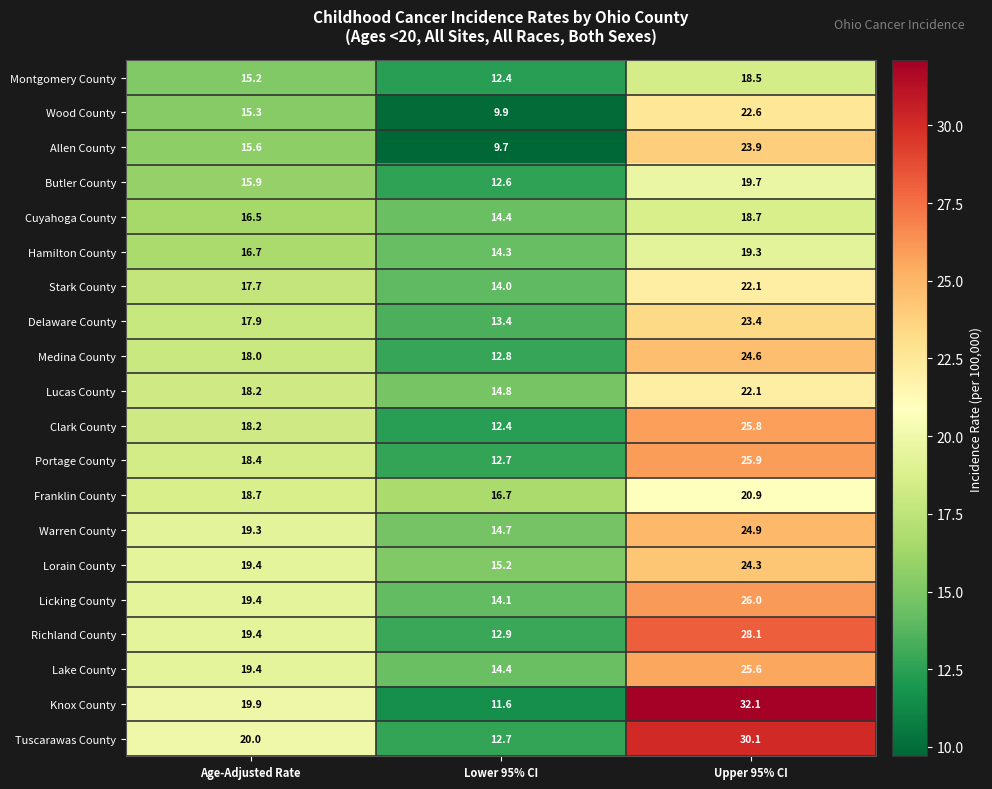

How many series are shown in this chart?

20